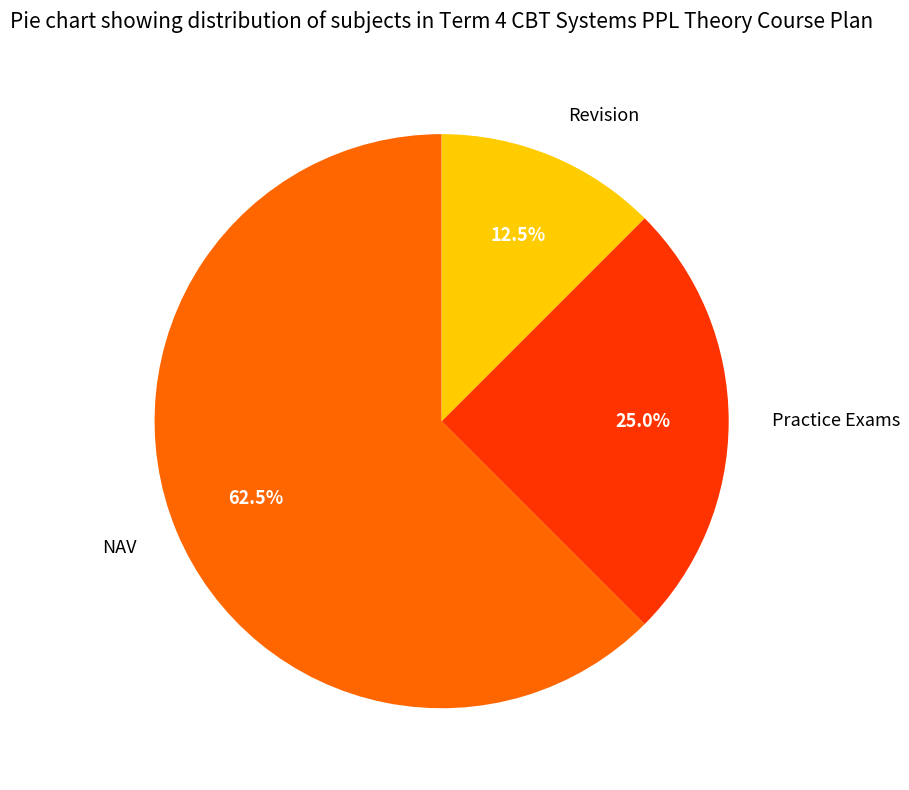

Which slice represents more than half of the pie?

NAV